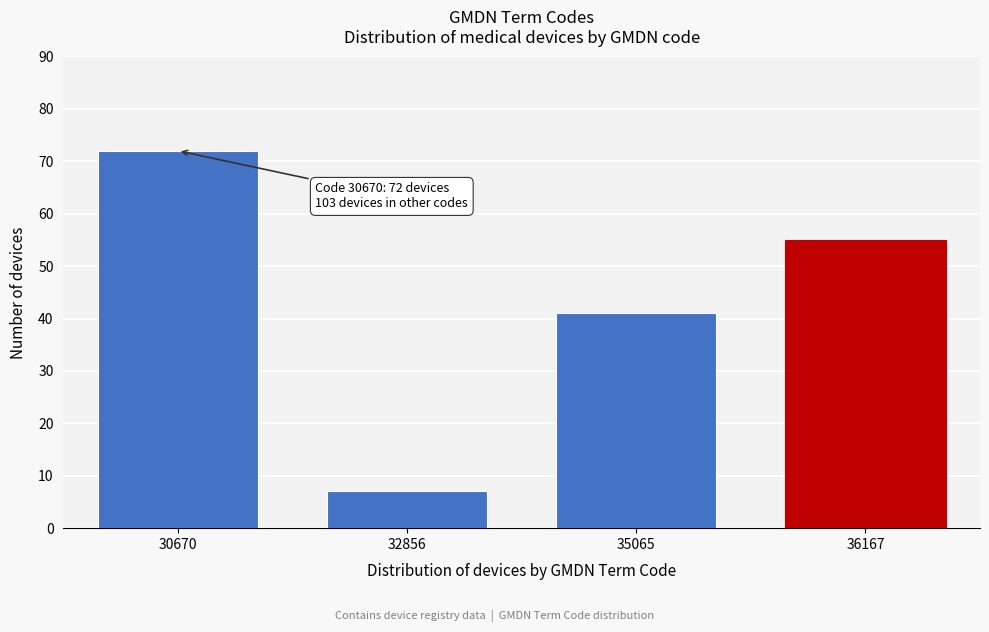

Reading left to right, list all the values displayed in this chart.

72	7	41	55